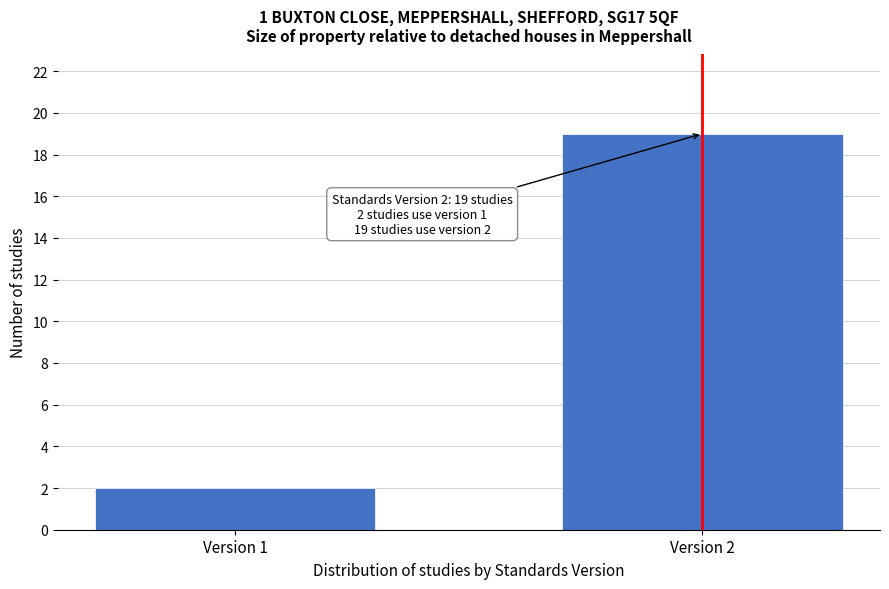

Reading right to left, list all the values displayed in this chart.

Version 2=19	Version 1=2